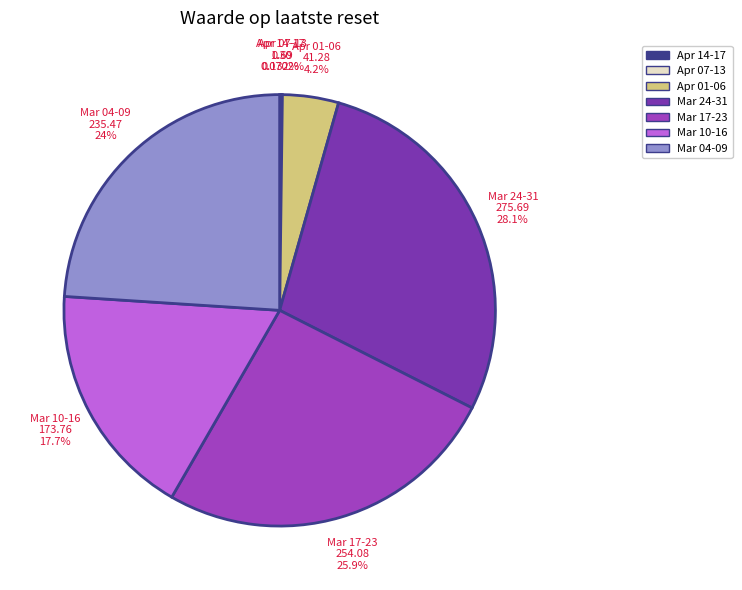

Is Mar 04-09 the majority of the pie?

No